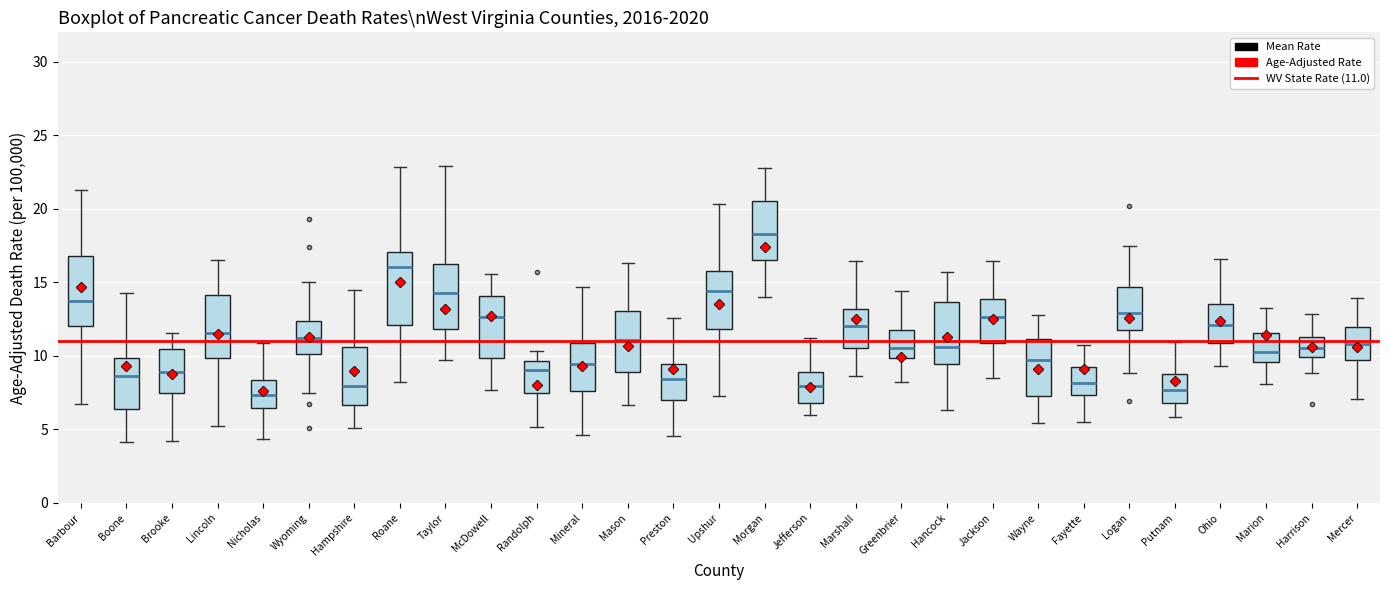

Where does the median line of the box for Roane sit on the y-axis? The values are not printed on the chart, so give them approximately, as read against the axis.

16.0